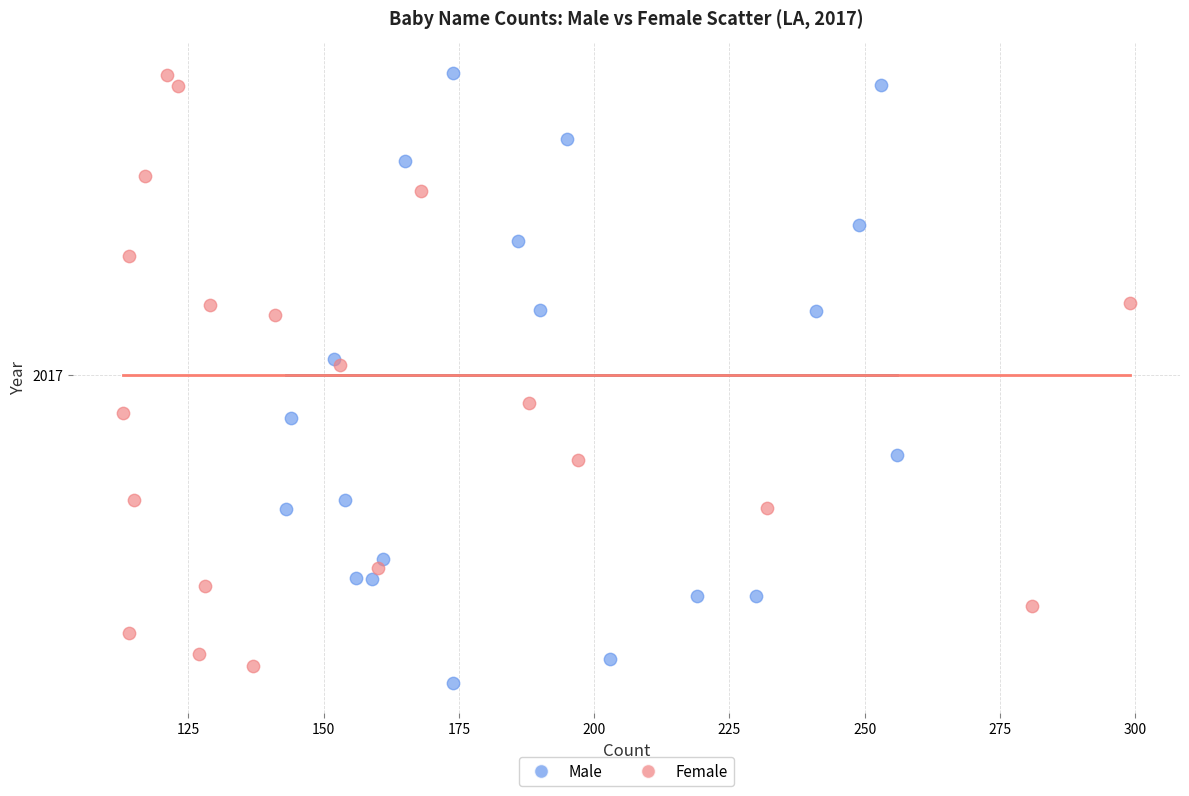

What are all the series names shown in the legend?

Male, Female